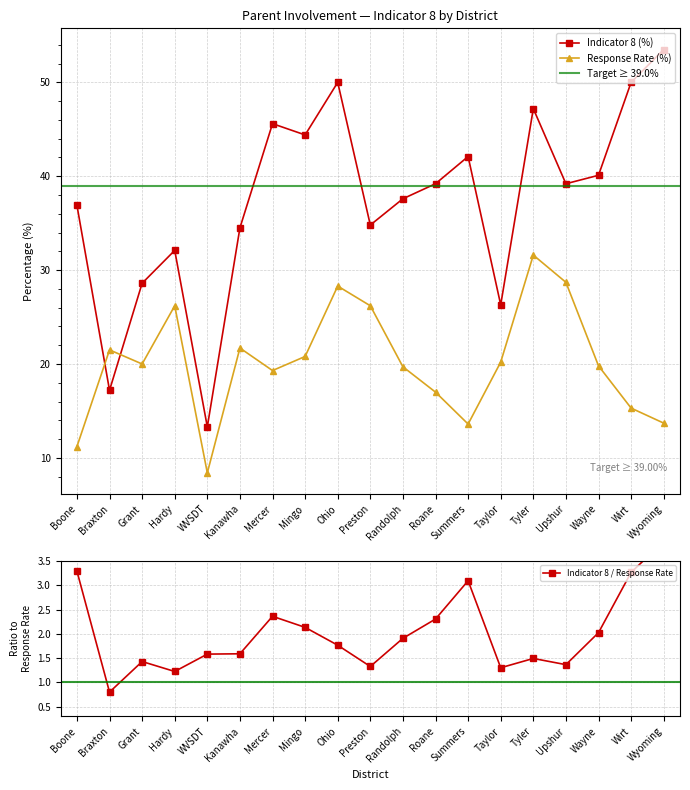

What is the difference between the second highest and second lowest values in the Indicator 8 (%) series?

32.8